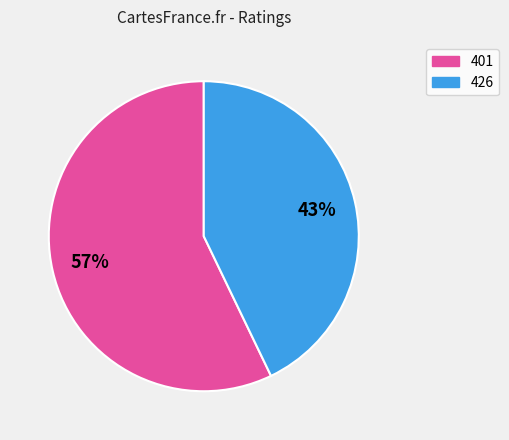

How many segments does this pie chart have?

2